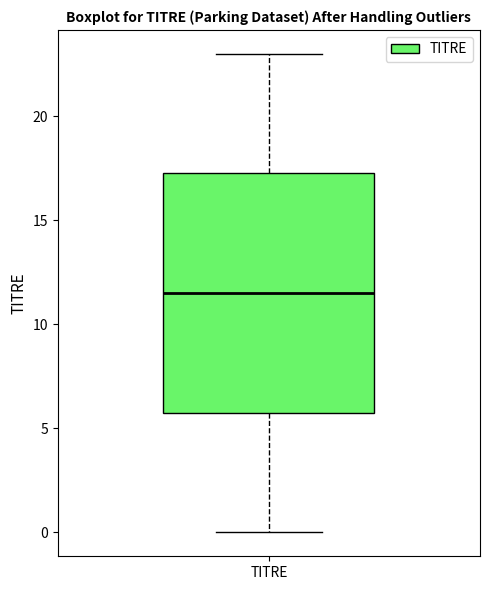

Transcribe this box plot: give where the median line is, the range the box spans, and where the two whiskers end, as read against the y-axis. The values are not printed on the chart, so give them approximately, as read against the axis.

median 11.5, box 6.0 to 17.5, whiskers 0.0 to 23.0